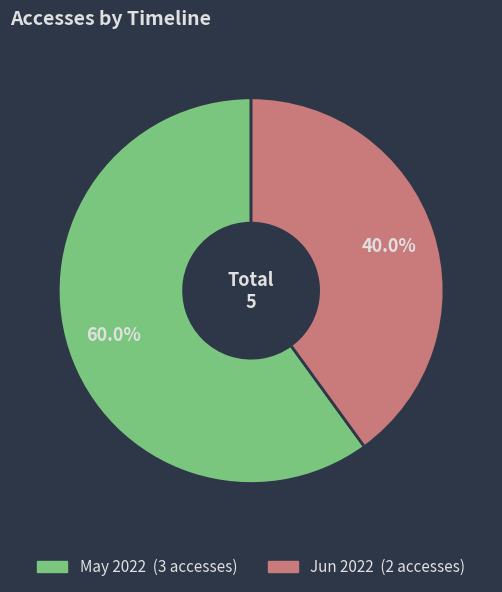

Is there any slice that represents more than half of the pie?

Yes